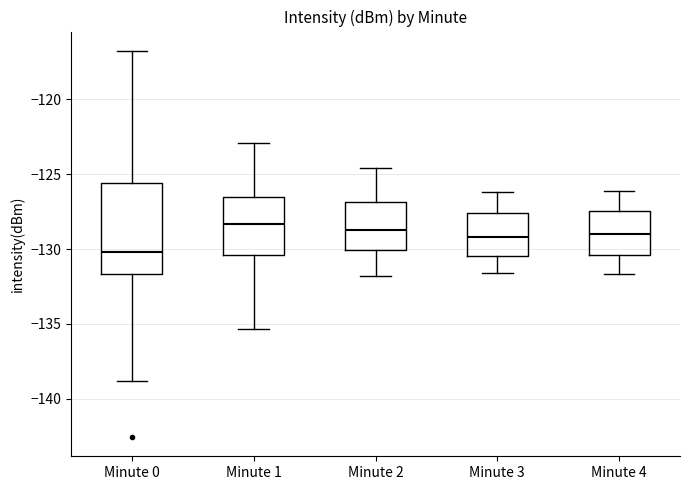

Reading left to right, transcribe this box plot: for each box, give where its median line is, the range the box spans, and where its two whiskers end, as read against the y-axis. The values are not printed on the chart, so give them approximately, as read against the axis.

Minute 0: median -130.0, box -131.5 to -125.5, whiskers -139.0 to -117.0
Minute 1: median -128.5, box -130.5 to -126.5, whiskers -135.5 to -123.0
Minute 2: median -128.5, box -130.0 to -127.0, whiskers -132.0 to -124.5
Minute 3: median -129.0, box -130.5 to -127.5, whiskers -131.5 to -126.0
Minute 4: median -129.0, box -130.5 to -127.5, whiskers -131.5 to -126.0